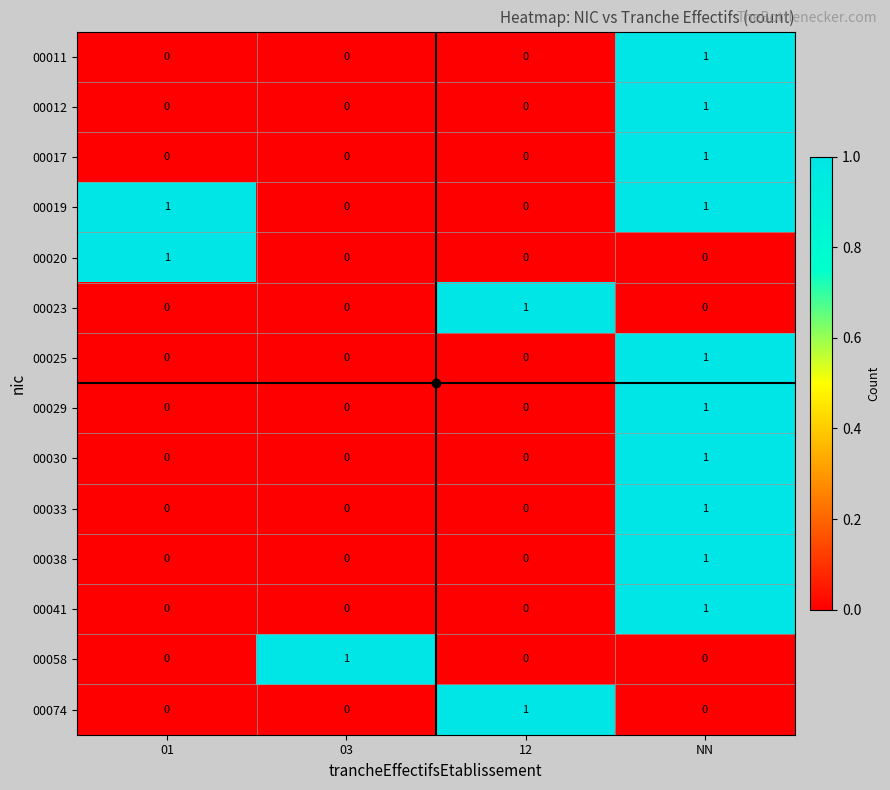

How many values in the 00030 series exceed 0?

1